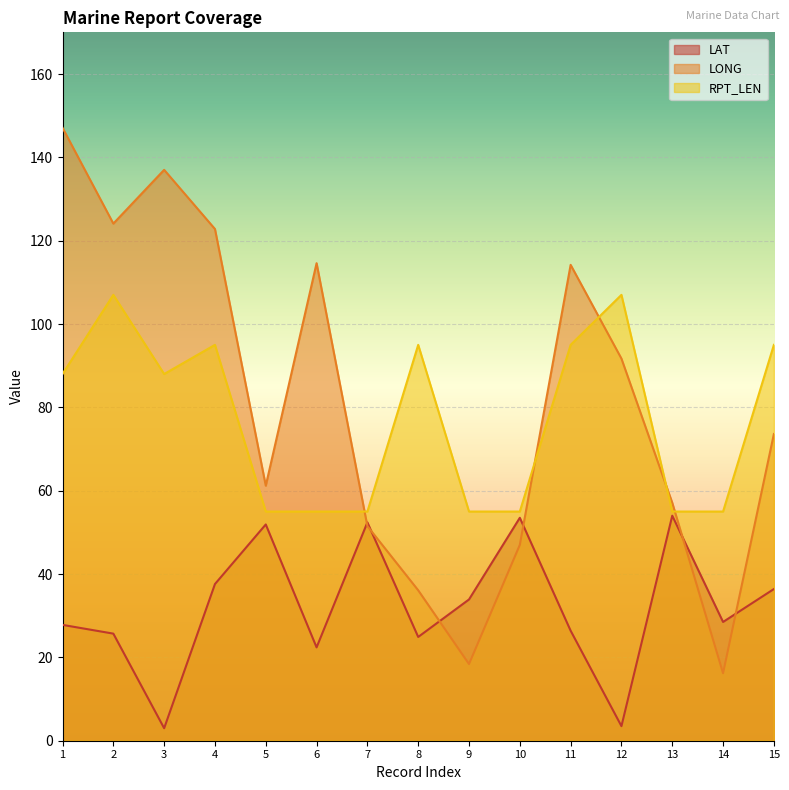

The LAT series shows 39.7 at 14. True or false?

False